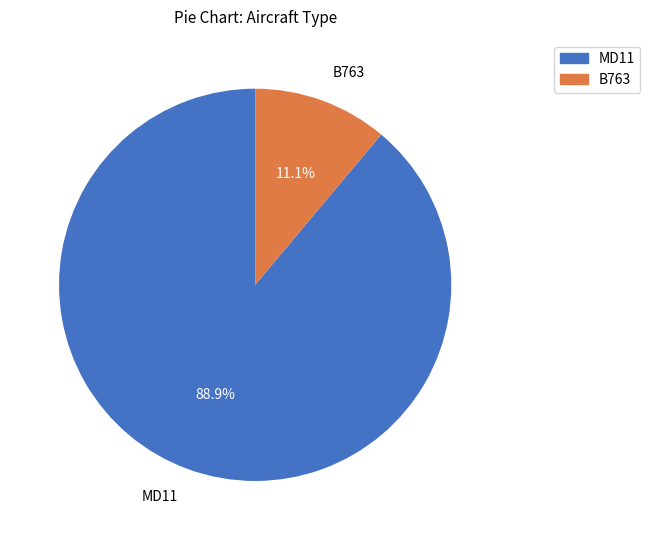

True or false: B763 accounts for 18% of the total.

False